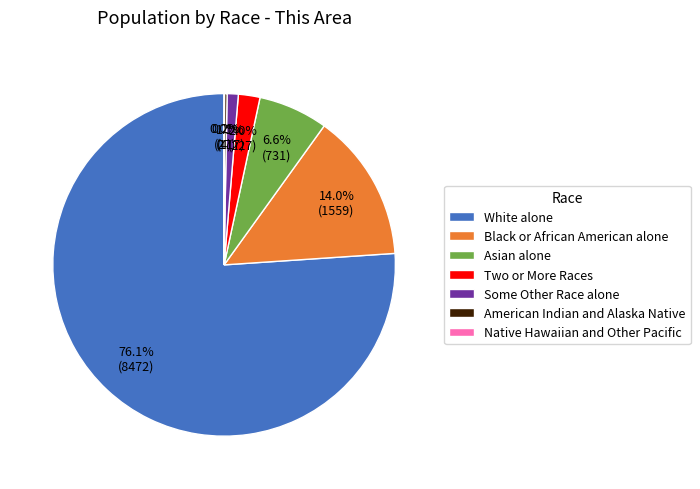

Which slice is the largest?

White alone